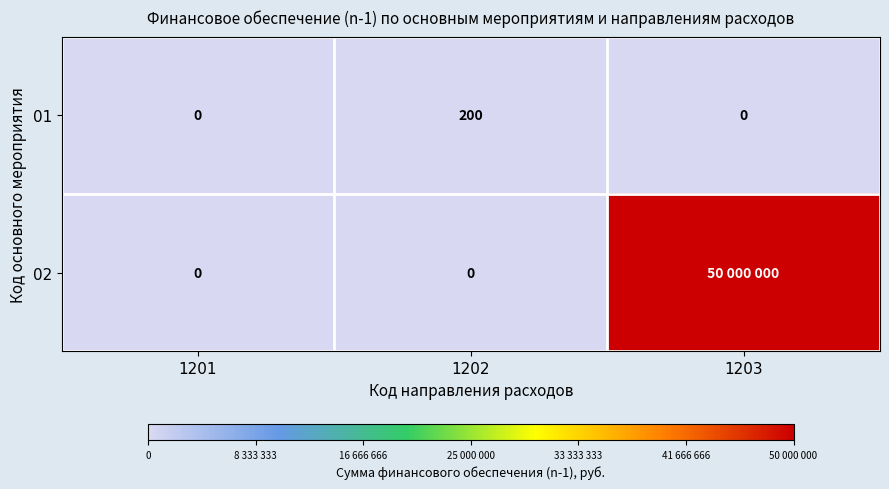

Which category has the highest value in the 01 series?

1202